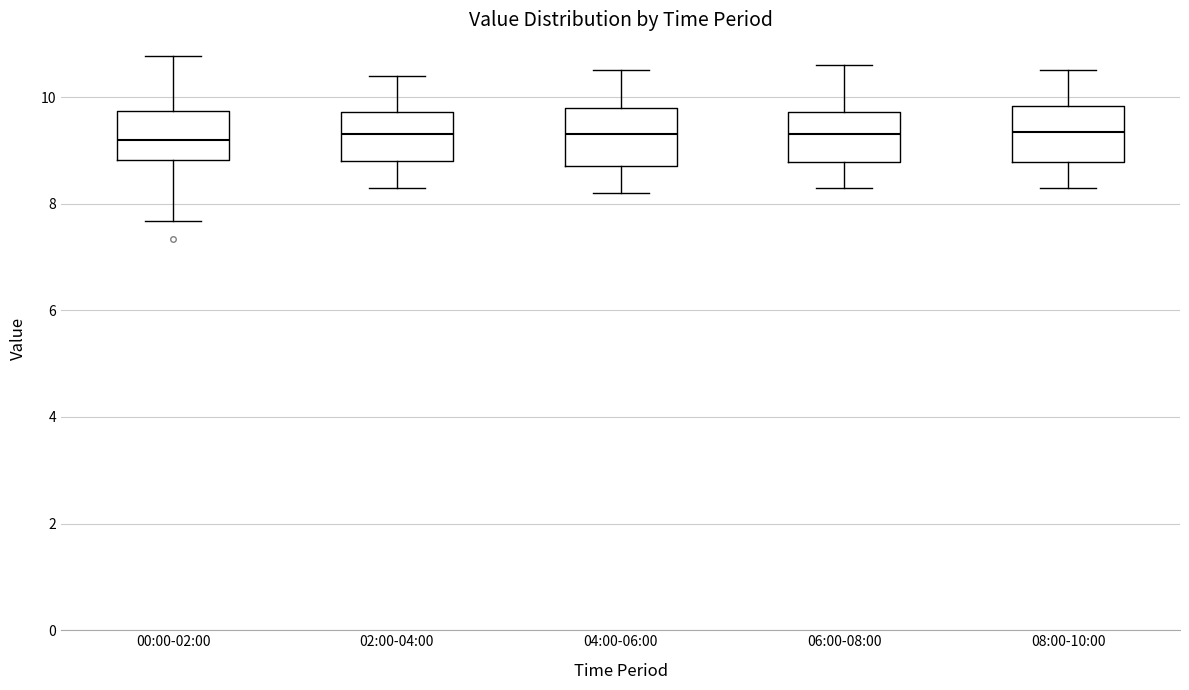

Reading left to right, transcribe this box plot: for each box, give where its median line is, the range the box spans, and where its two whiskers end, as read against the y-axis. The values are not printed on the chart, so give them approximately, as read against the axis.

00:00-02:00: median 9.2, box 8.8 to 9.8, whiskers 7.6 to 10.8
02:00-04:00: median 9.4, box 8.8 to 9.8, whiskers 8.4 to 10.4
04:00-06:00: median 9.4, box 8.8 to 9.8, whiskers 8.2 to 10.6
06:00-08:00: median 9.4, box 8.8 to 9.8, whiskers 8.4 to 10.6
08:00-10:00: median 9.4, box 8.8 to 9.8, whiskers 8.4 to 10.6